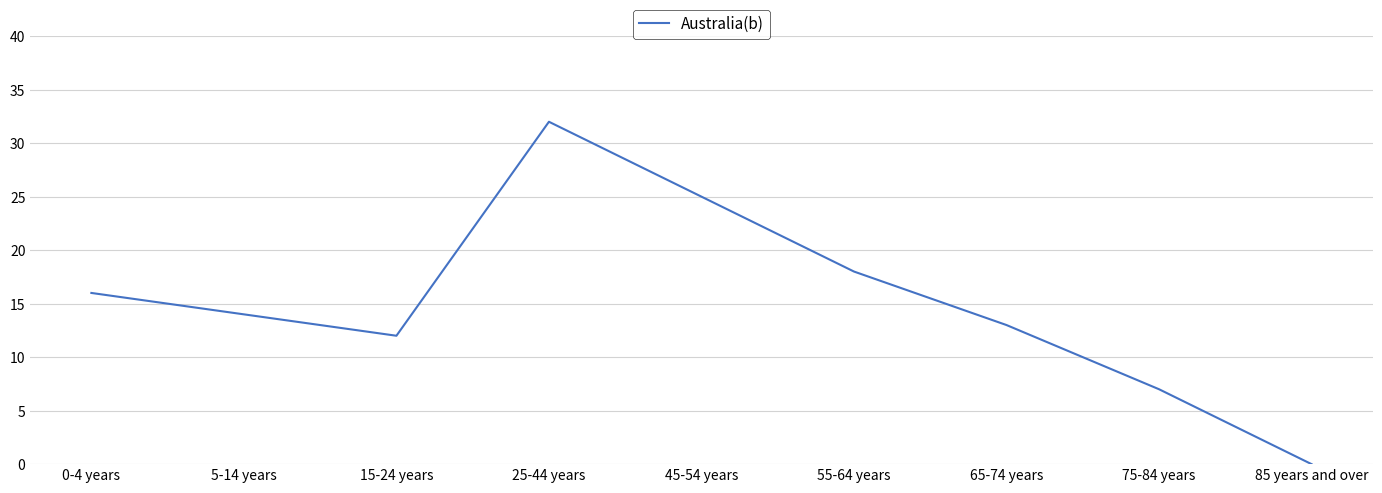

True or false: the data shows 28 at 55-64 years.

False